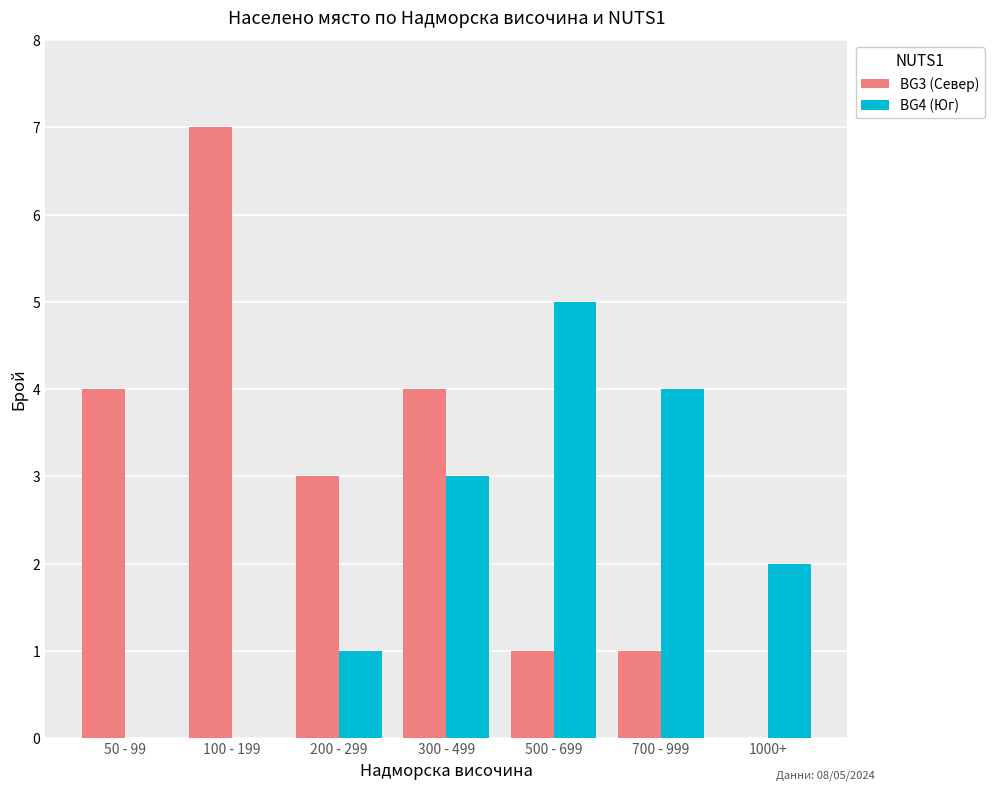

True or false: BG4 (Юг) has a value of 5 at 500 - 699.

True